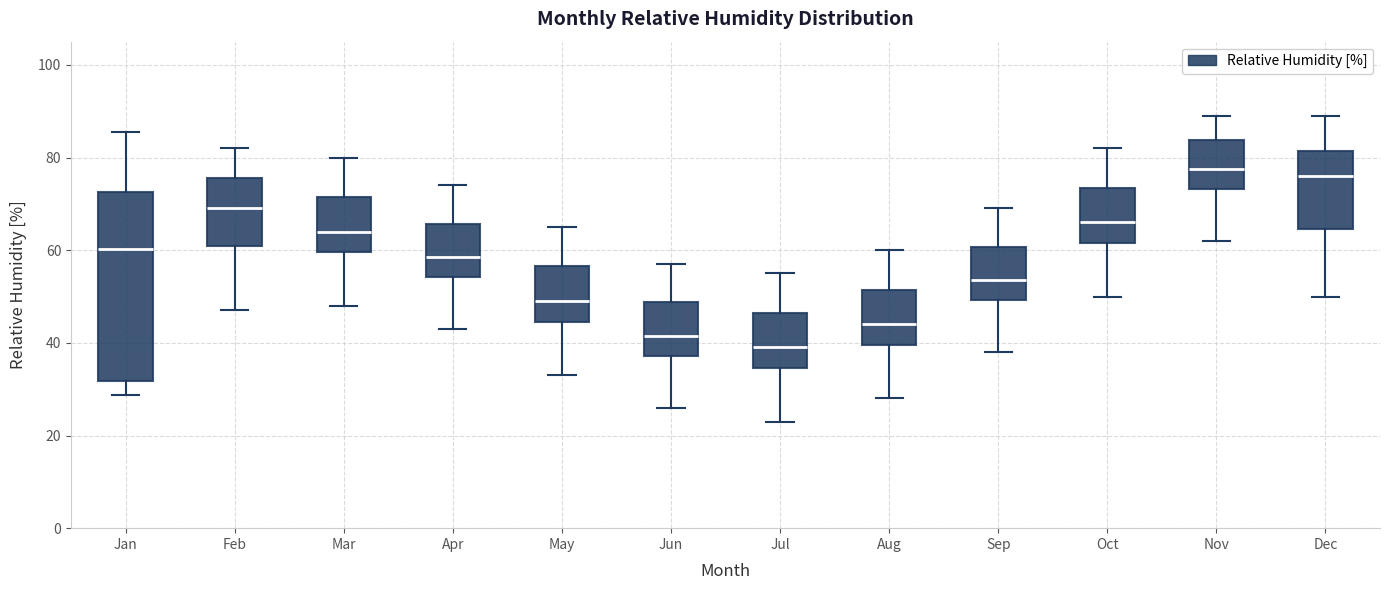

Where does the lower whisker of the box for Sep end on the y-axis? The values are not printed on the chart, so give them approximately, as read against the axis.

38